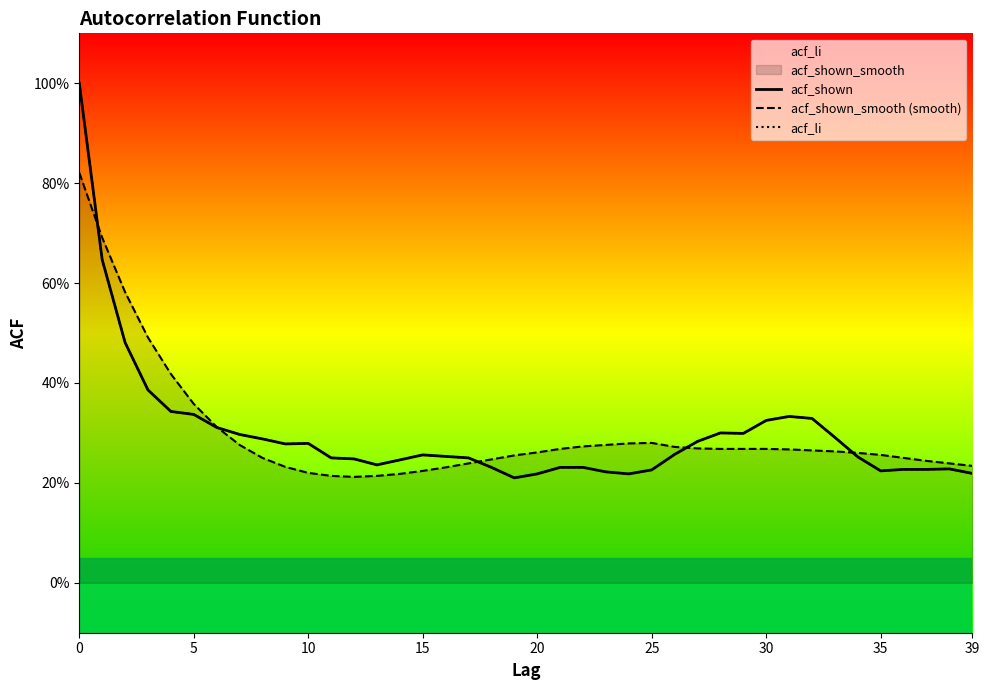

Between which two adjacent categories do acf_li and acf_shown_smooth (smooth) first intersect?

0 and 5